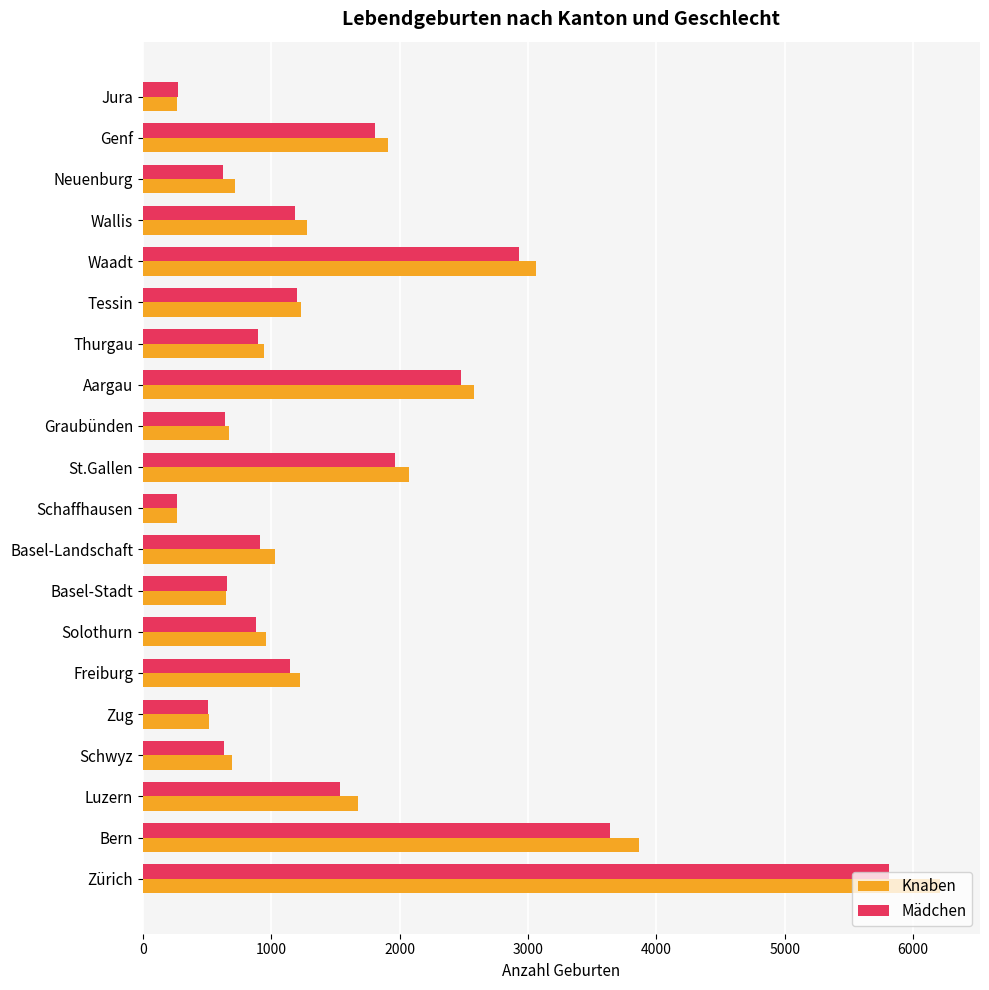

Which category has the highest value across all series?

Zürich